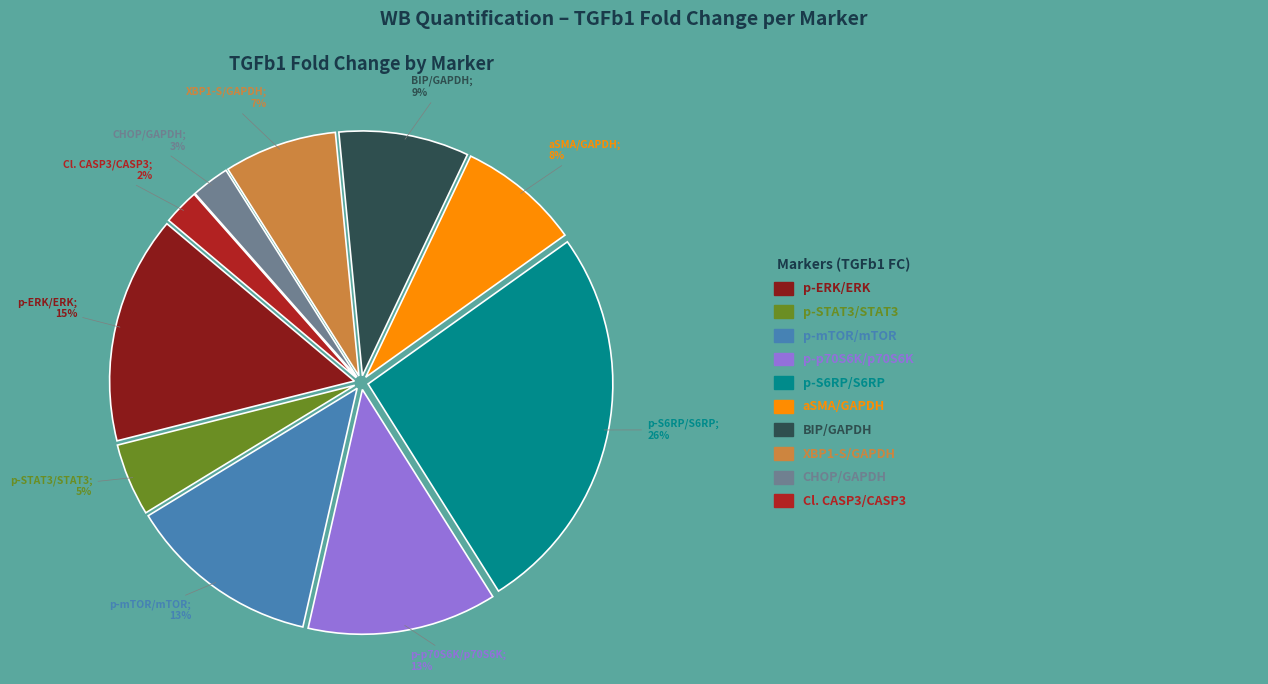

To the nearest percent, what is the difference between the largest and smallest slice percentages?

24%